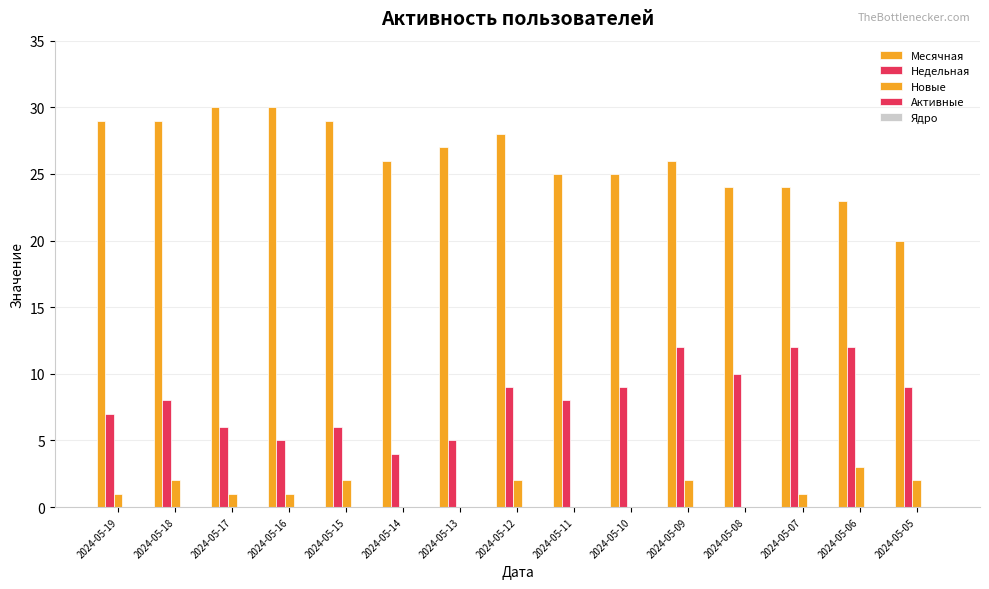

Between 2024-05-14 and 2024-05-07, which series saw the biggest shift?

Недельная